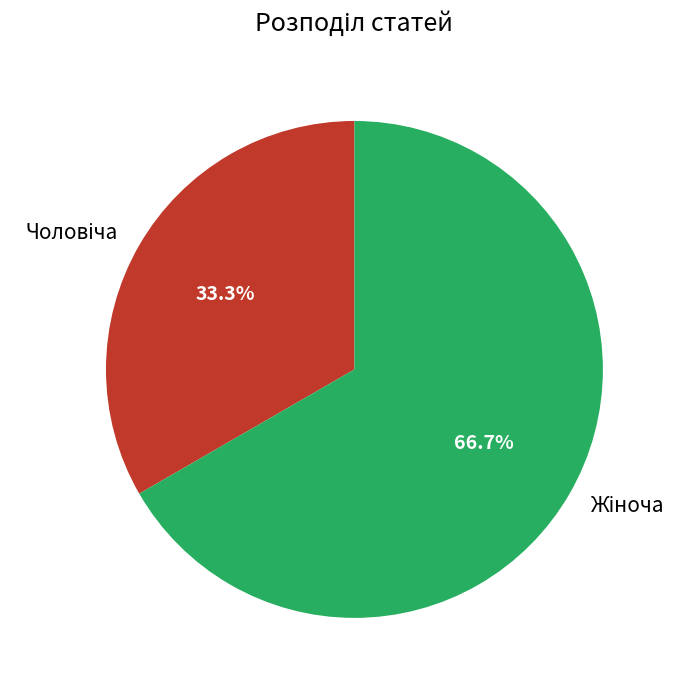

Does any single category account for the majority?

Yes